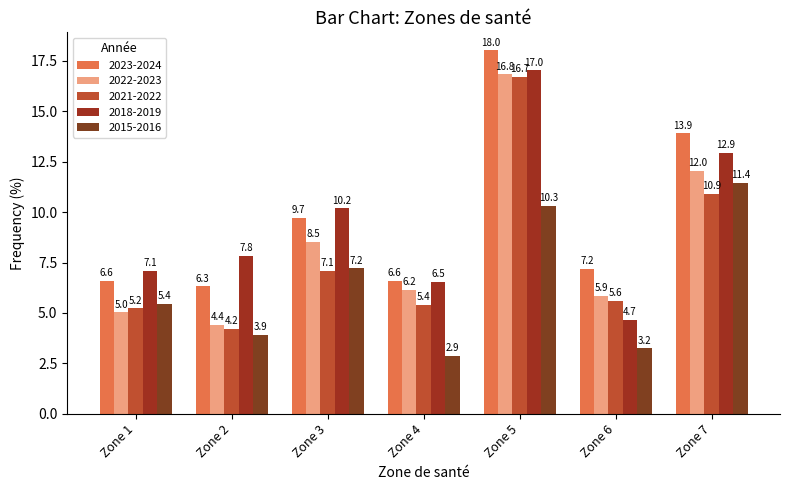

What is the sum of all 2022-2023 values?

58.8